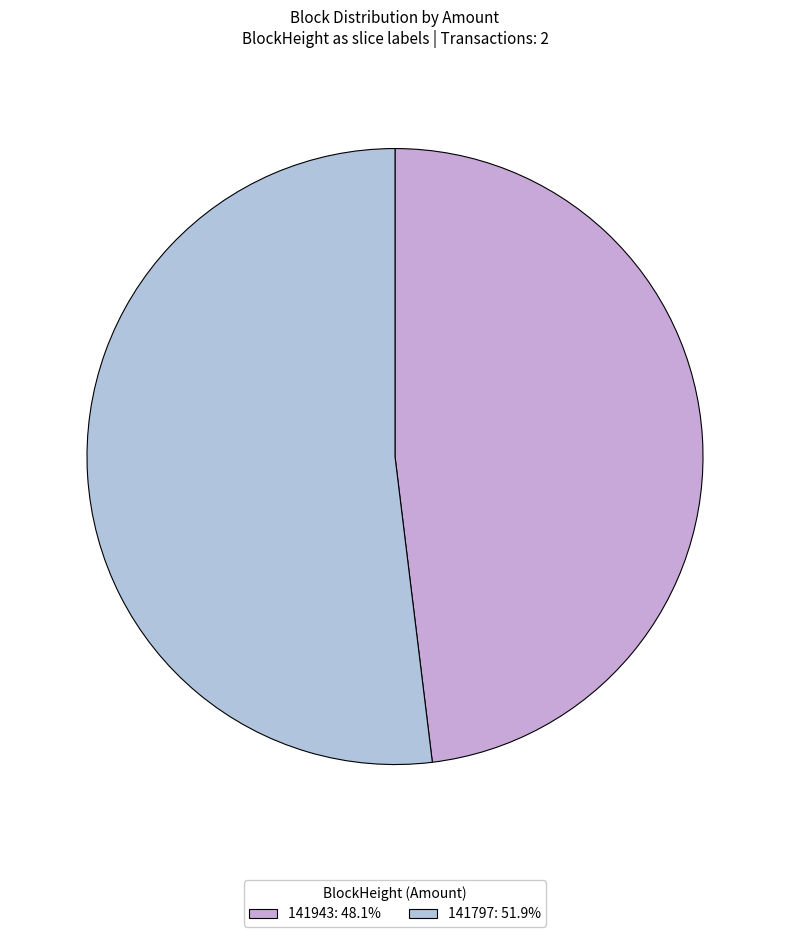

What is the total percentage of 141943 and 141797?

100.0%